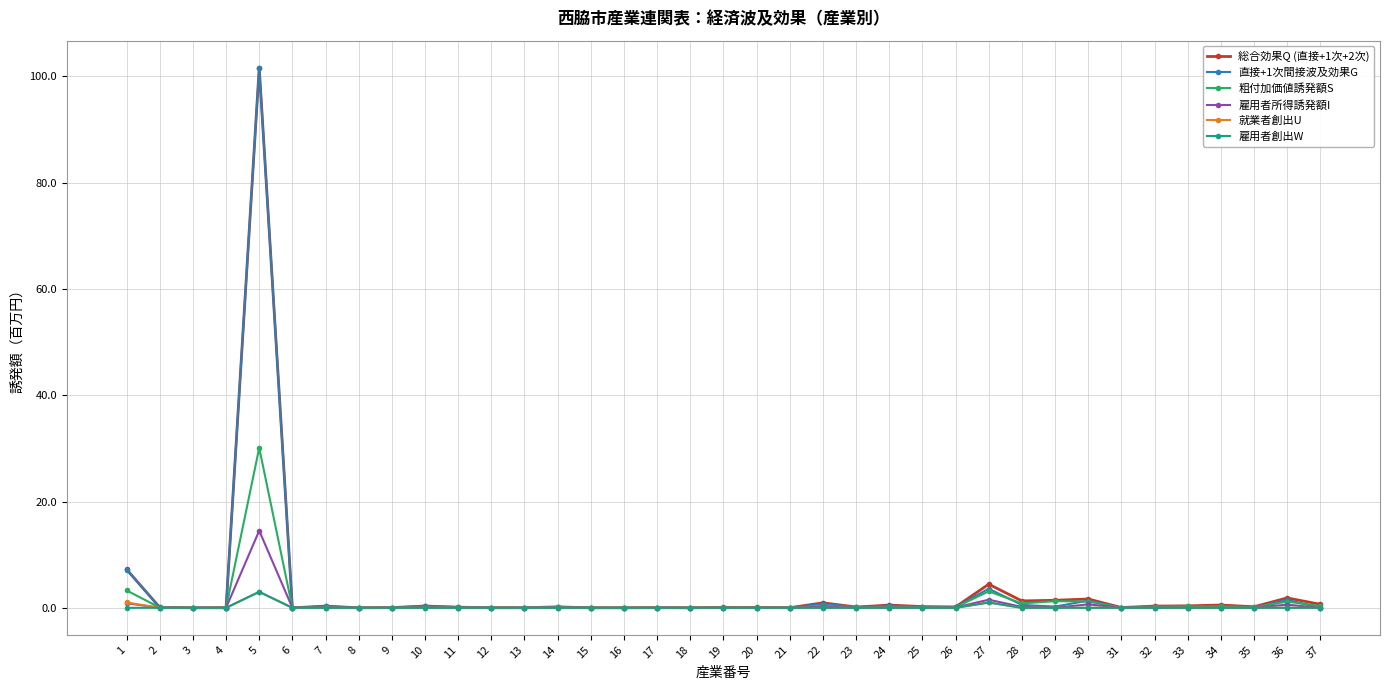

What is the difference between the maximum and minimum values in the 雇用者創出W series?

3.0